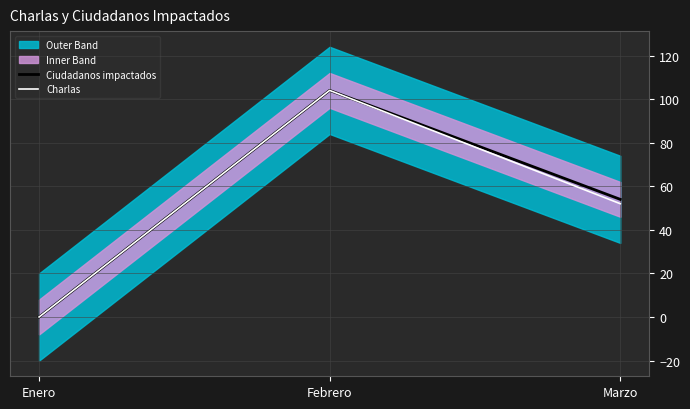

List the series in order of their overall mean, highest first.

Ciudadanos impactados, Charlas